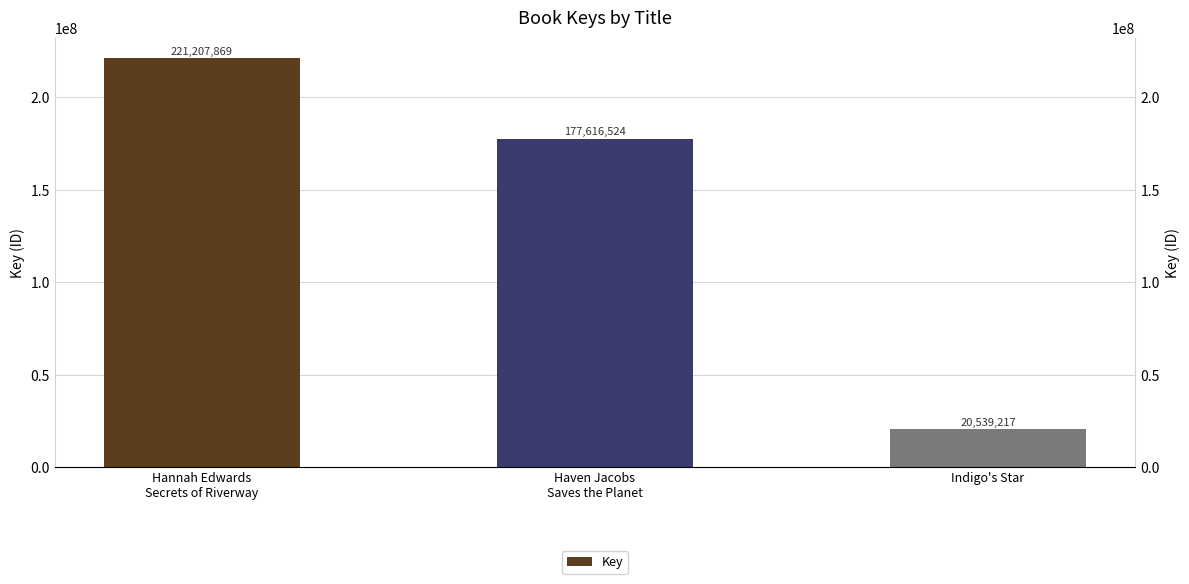

What is the label of the 3rd bar from the left?

Indigo's Star